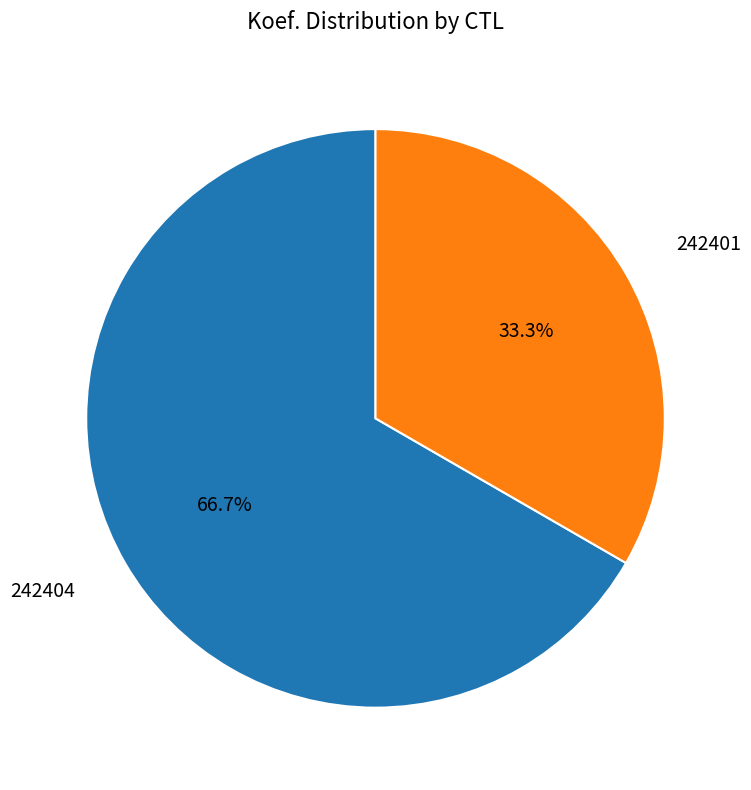

Count the number of slices in the pie.

2